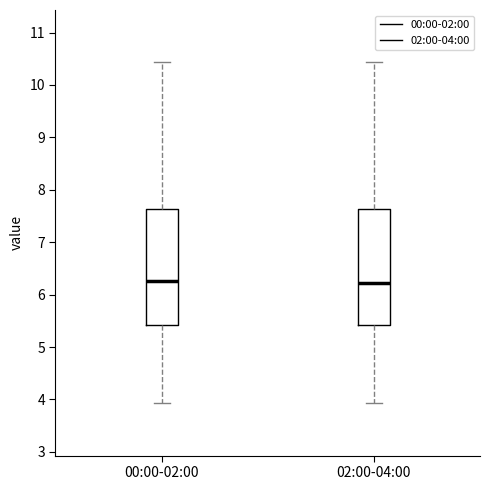

Reading left to right, read every box against the y-axis: the position of its median line, the range the box covers, and the ends of its whiskers. The values are not printed on the chart, so give them approximately, as read against the axis.

00:00-02:00: median 6.3, box 5.4 to 7.6, whiskers 3.9 to 10.4
02:00-04:00: median 6.2, box 5.4 to 7.6, whiskers 3.9 to 10.4